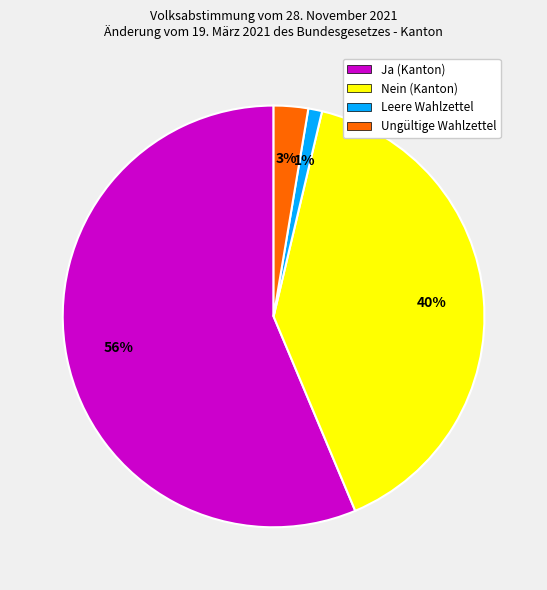

How many slices are in this pie chart?

4